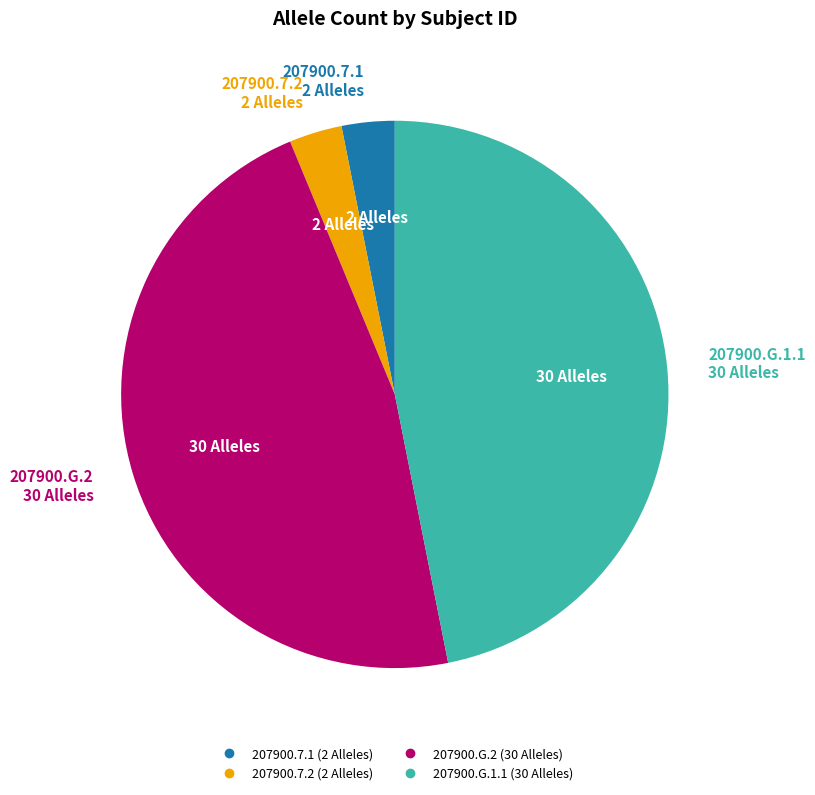

Is 207900.7.2 the majority of the pie?

No